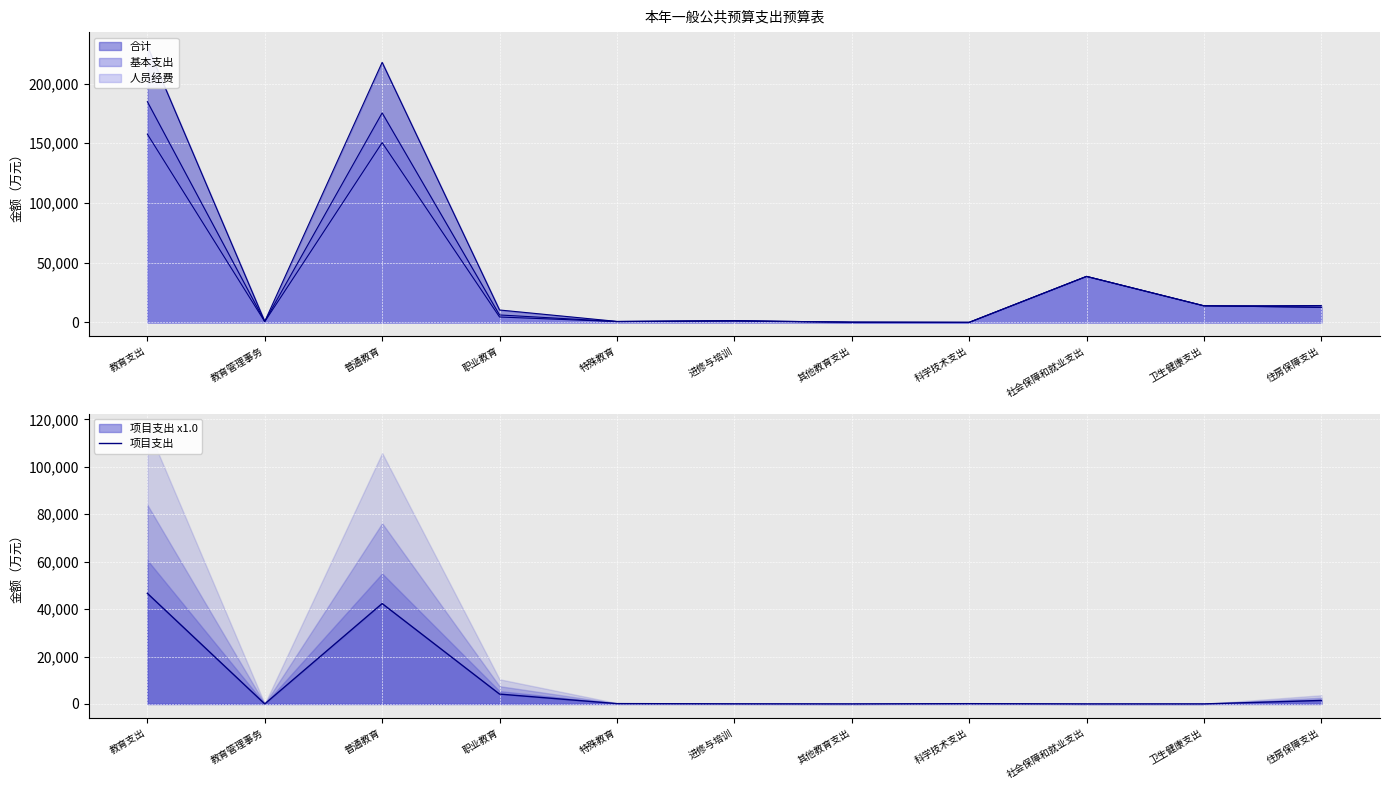

What is the label of the 5th point from the right?

其他教育支出